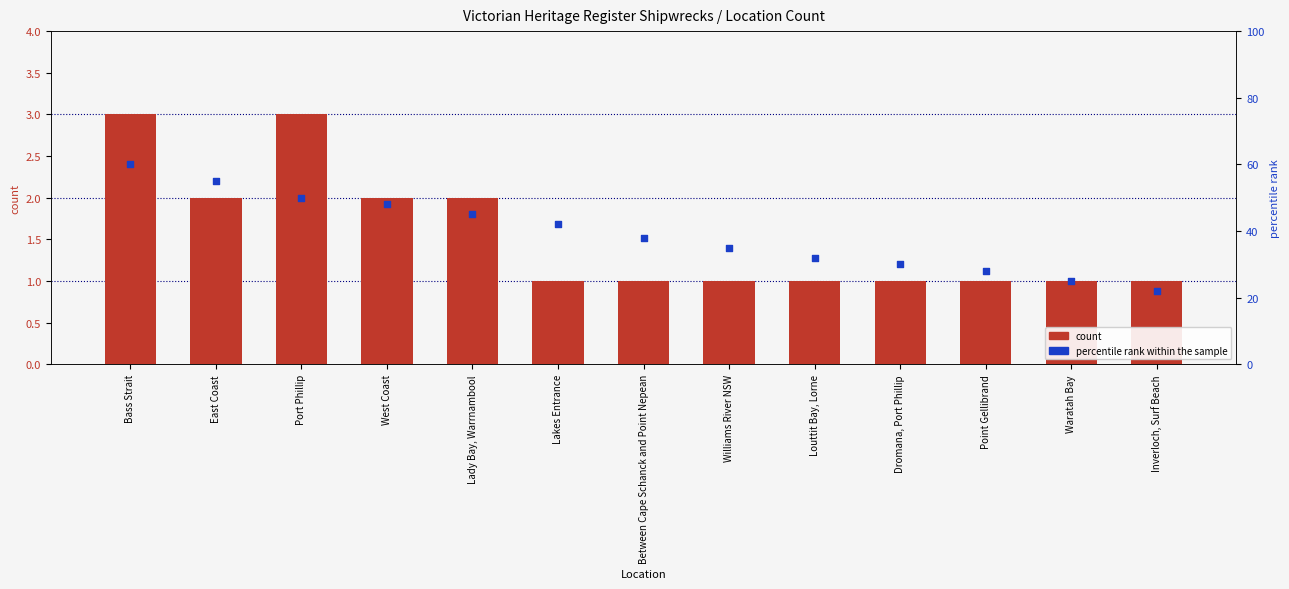

Which series contains the highest Y value?

percentile rank within the sample